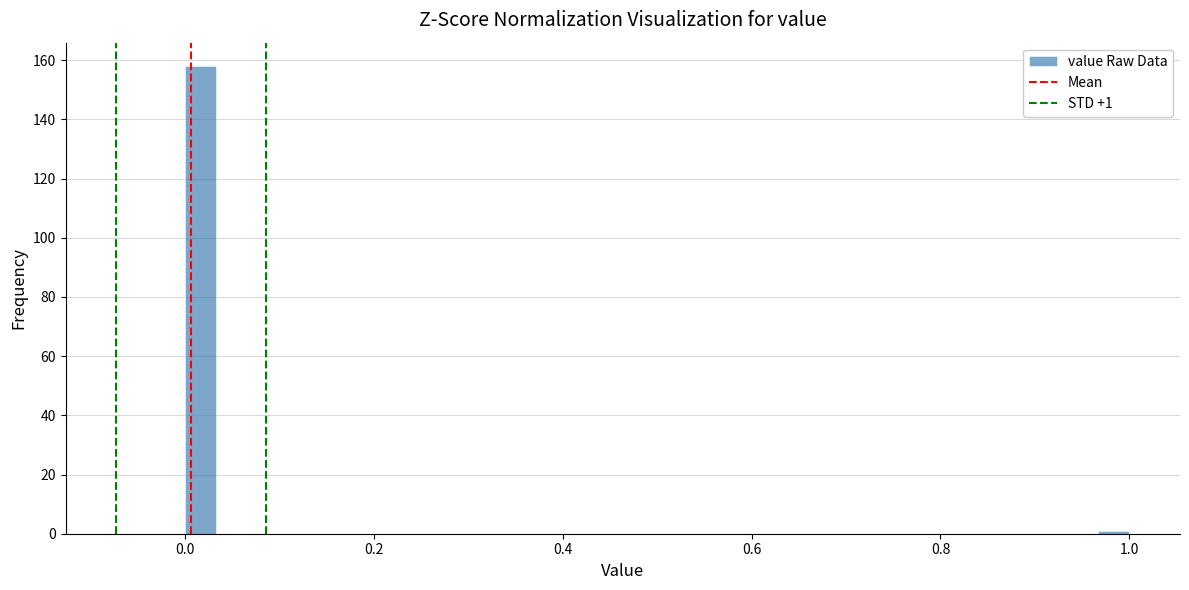

Around what value on the x-axis is the tallest bar? Give the approximate position of its centre, as read against the axis.

0.02